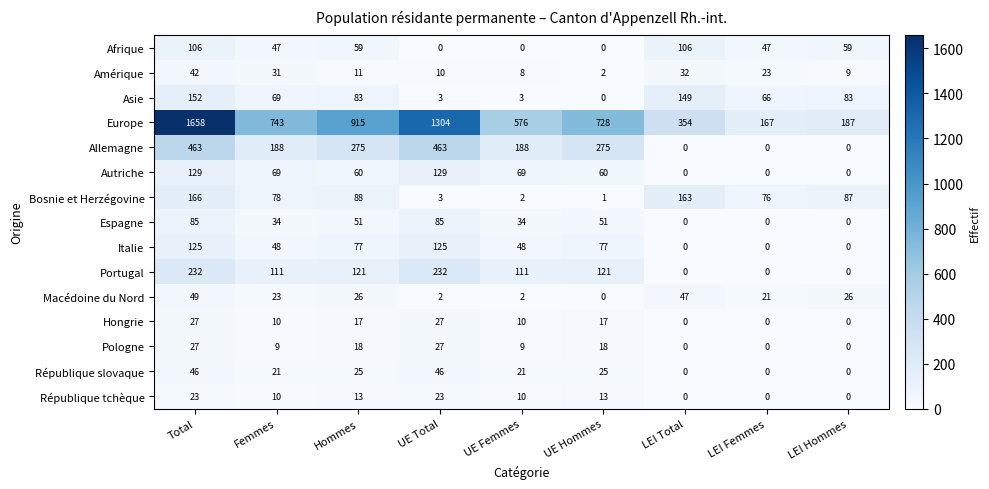

How many distinct data groups are displayed?

15